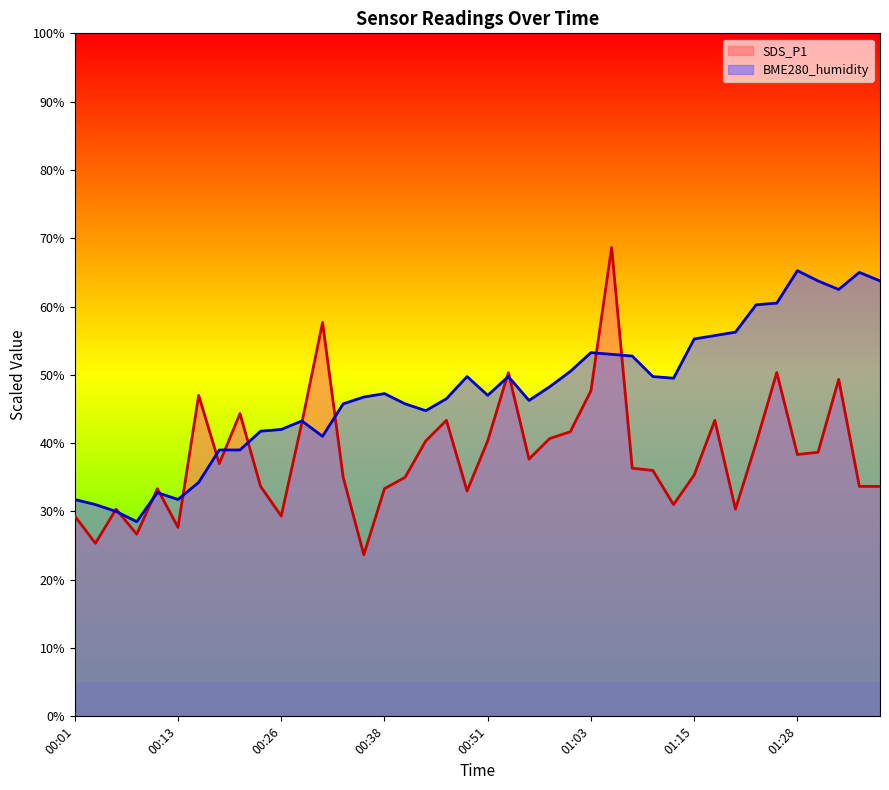

At how many categories does at least one series exceed 35?

34